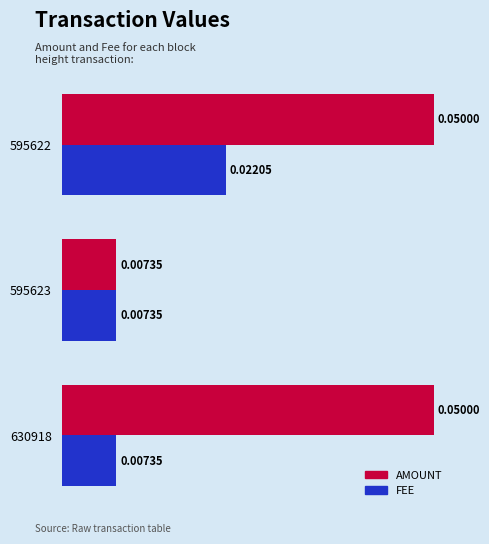

At which category is the sum across all series the highest?

595622